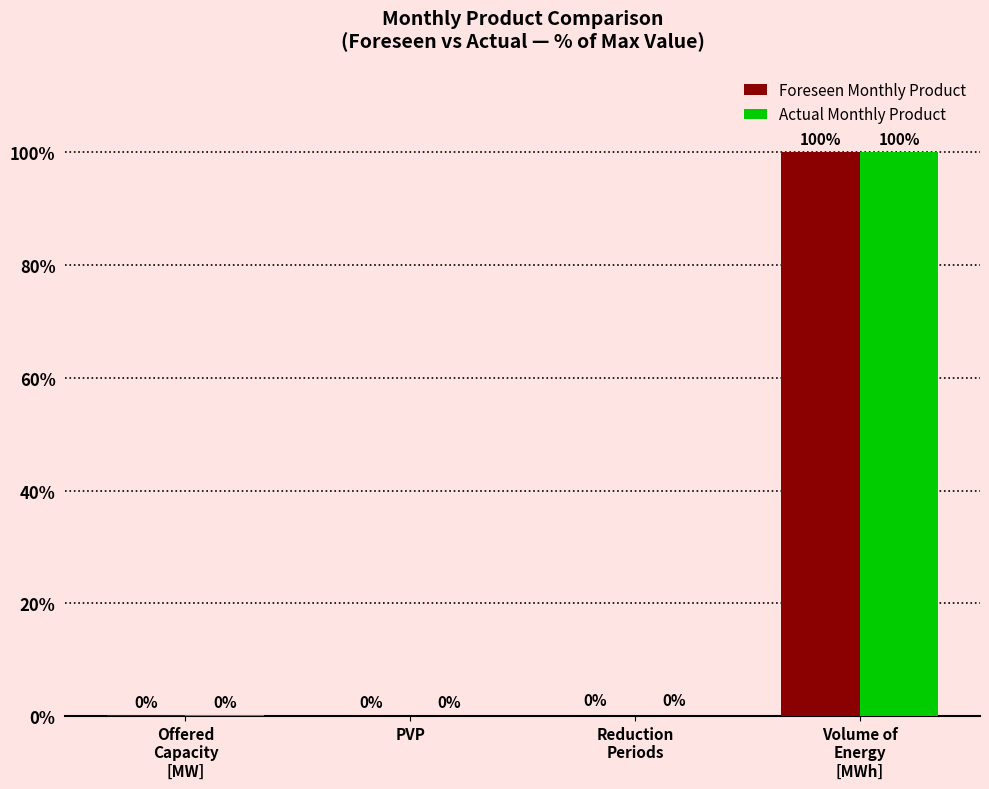

Count the number of categories in the chart.

4